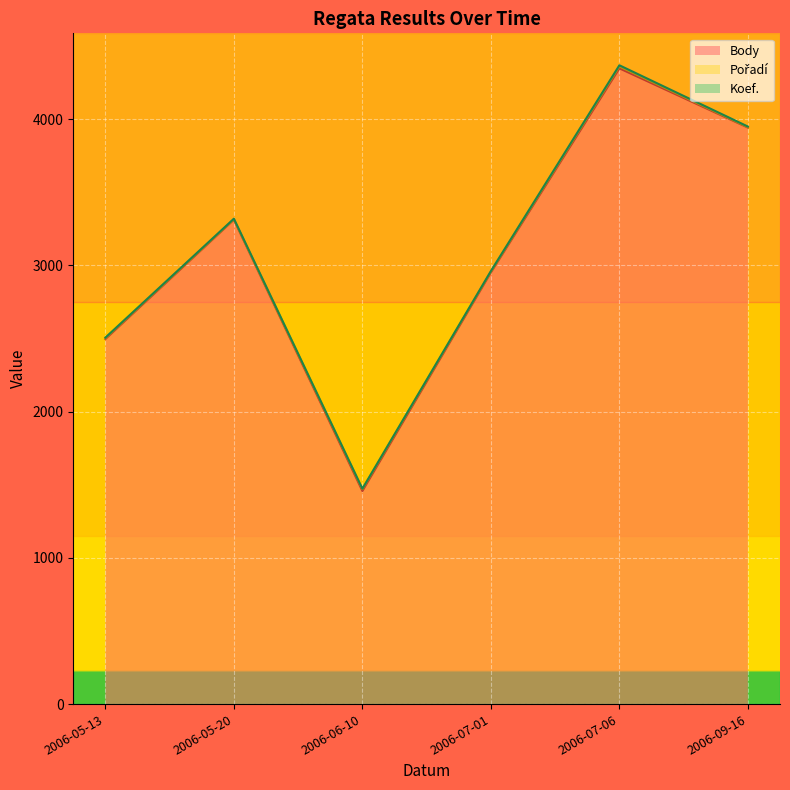

Which series changed the most between 2006-06-10 and 2006-07-01?

Body (edge)